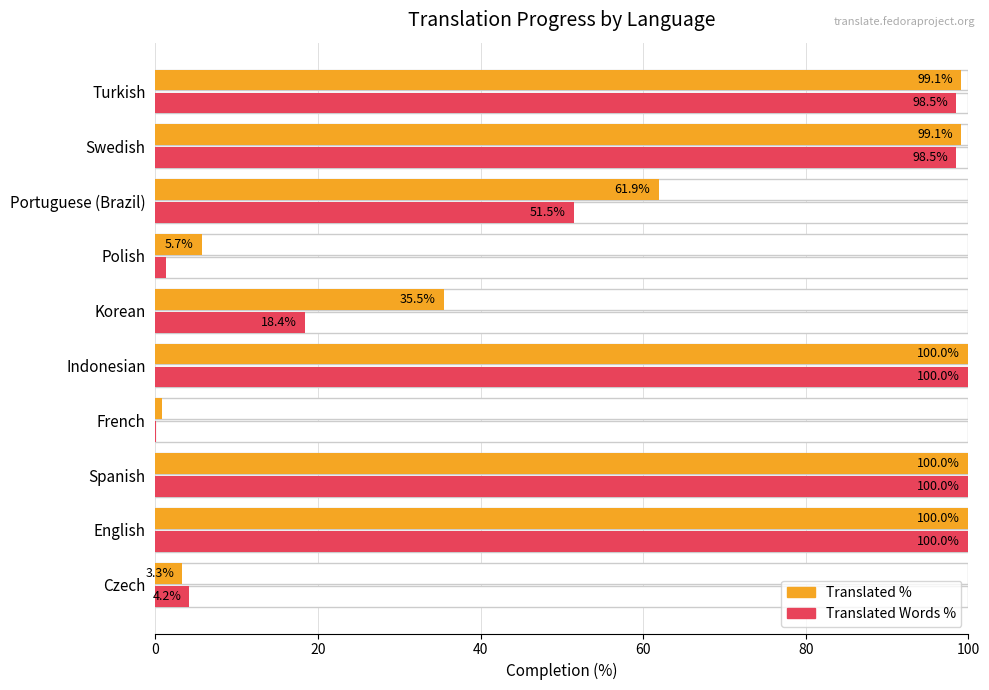

At Indonesian, list the series in order from largest to smallest.

Translated %, Translated Words %